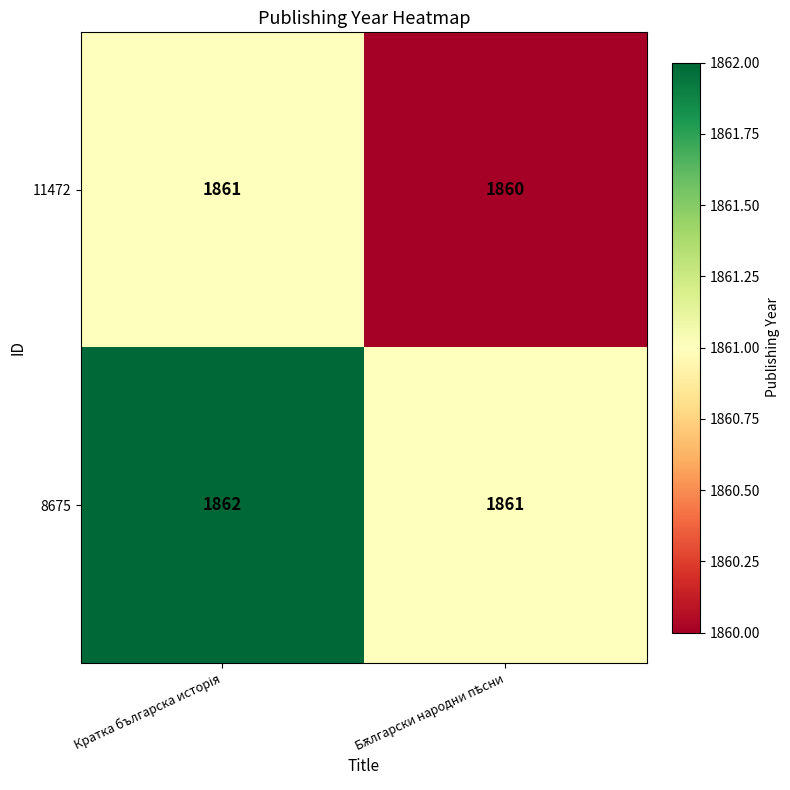

Which series has the largest total across all categories?

8675